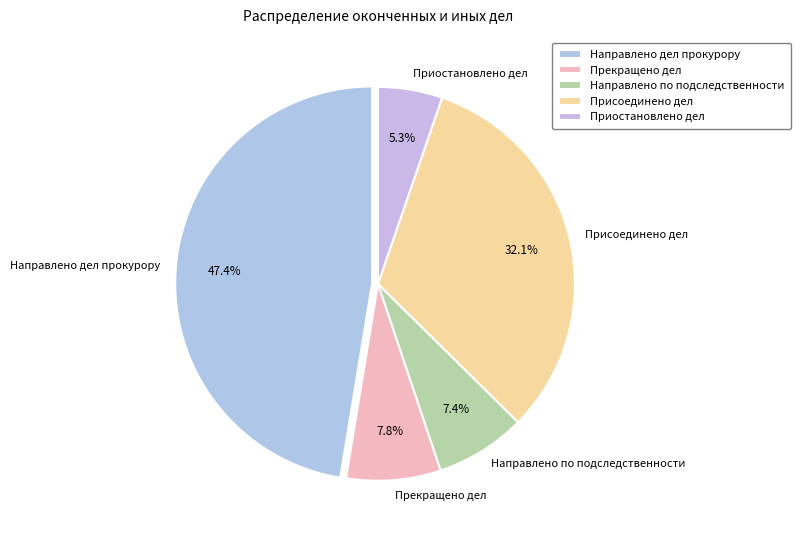

Does Направлено по подследственности represent more than half of the total?

No